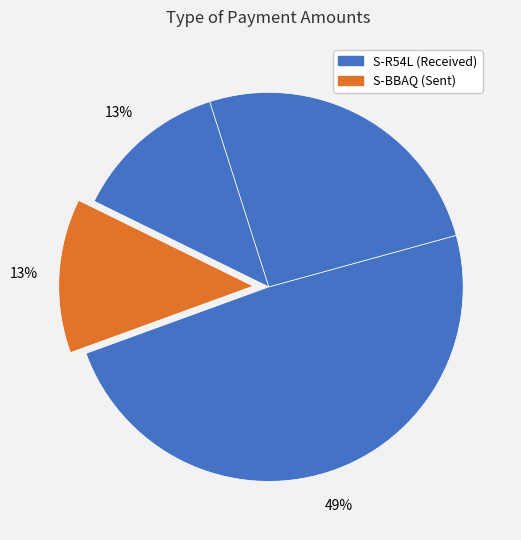

How many segments does this pie chart have?

4